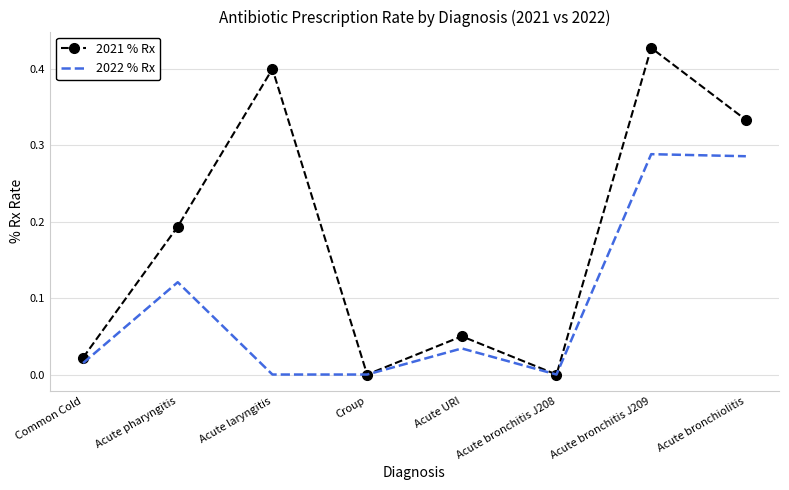

What position from the right is Acute bronchitis J208?

3